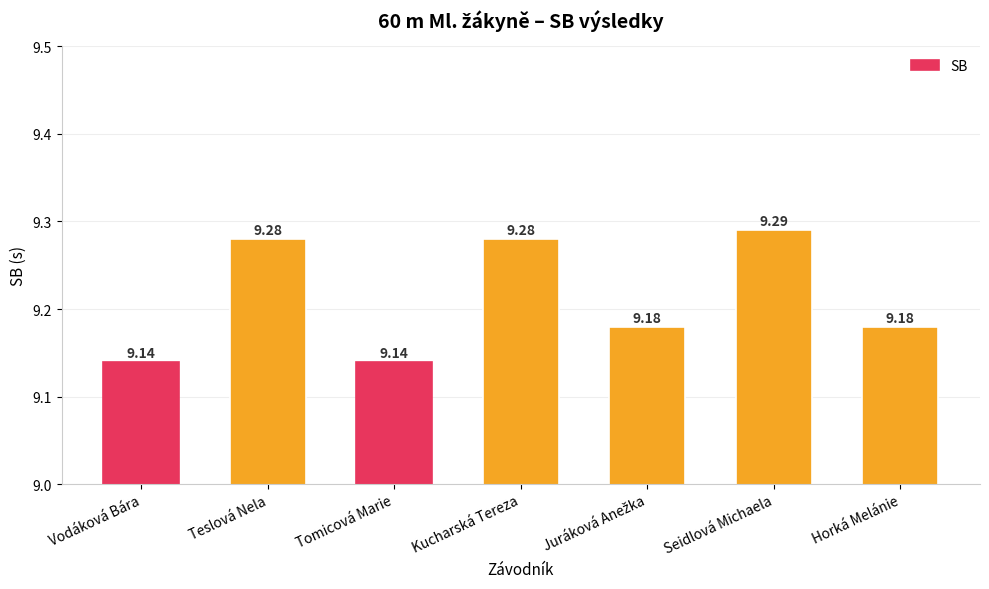

Which has a higher value, Kucharská Tereza or Tomicová Marie?

Kucharská Tereza